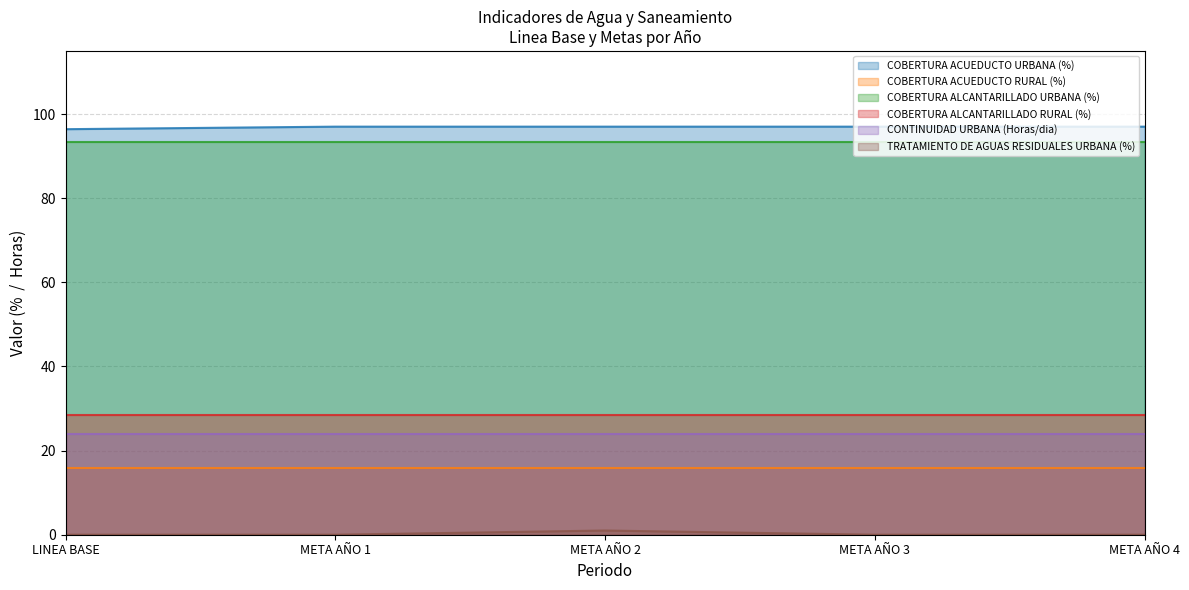

At META AÑO 1, list the series in order from largest to smallest.

COBERTURA ACUEDUCTO URBANA (%), COBERTURA ALCANTARILLADO URBANA (%), COBERTURA ALCANTARILLADO RURAL (%), CONTINUIDAD URBANA (Horas/dia), COBERTURA ACUEDUCTO RURAL (%), TRATAMIENTO DE AGUAS RESIDUALES URBANA (%)